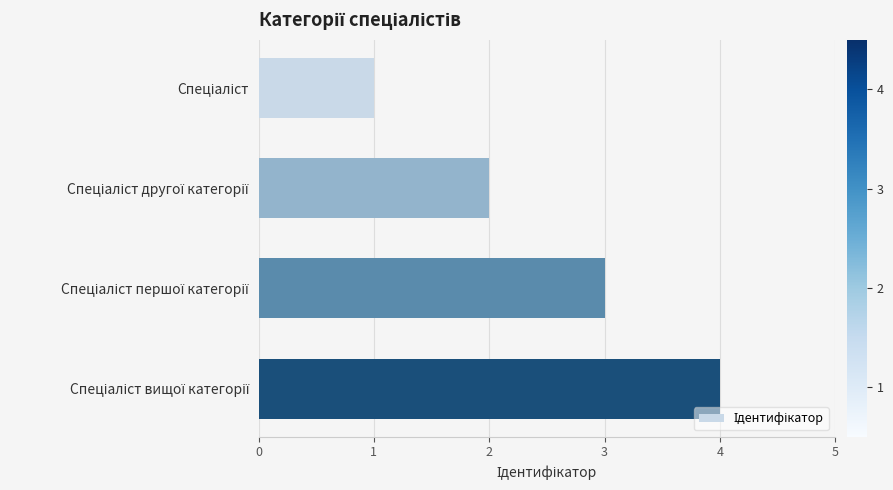

What is the difference between the maximum and minimum values?

3